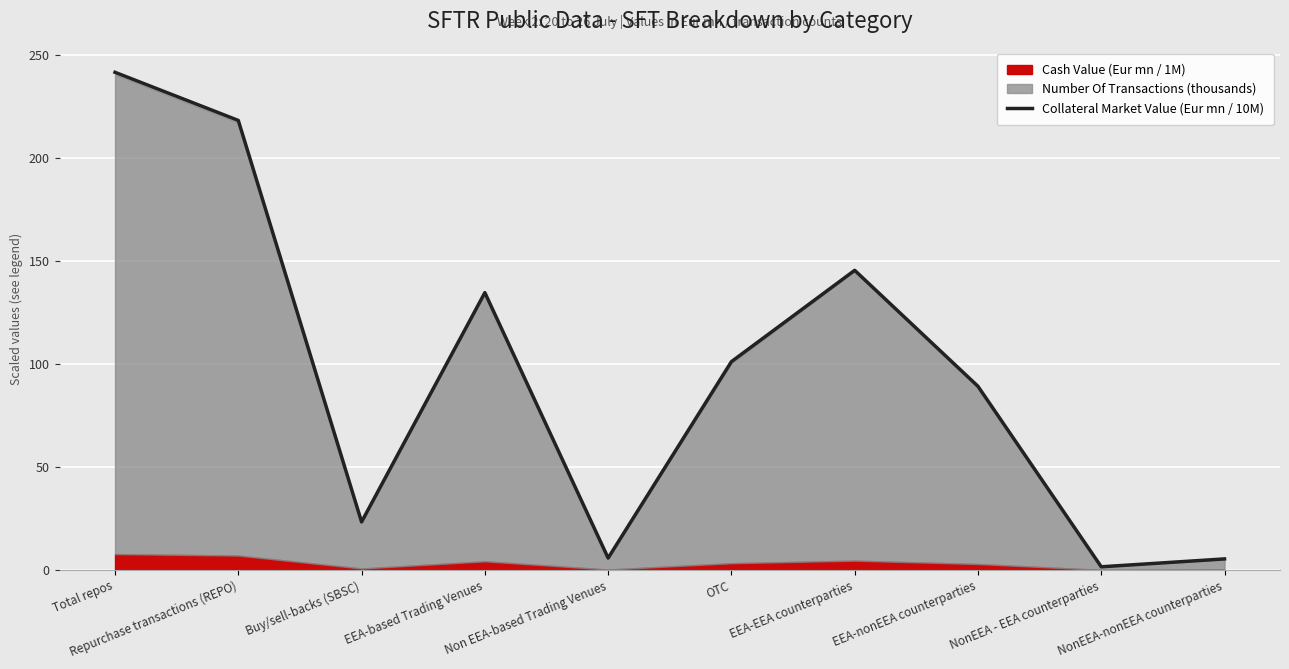

At which category does the chart reach its minimum across all series?

NonEEA - EEA counterparties